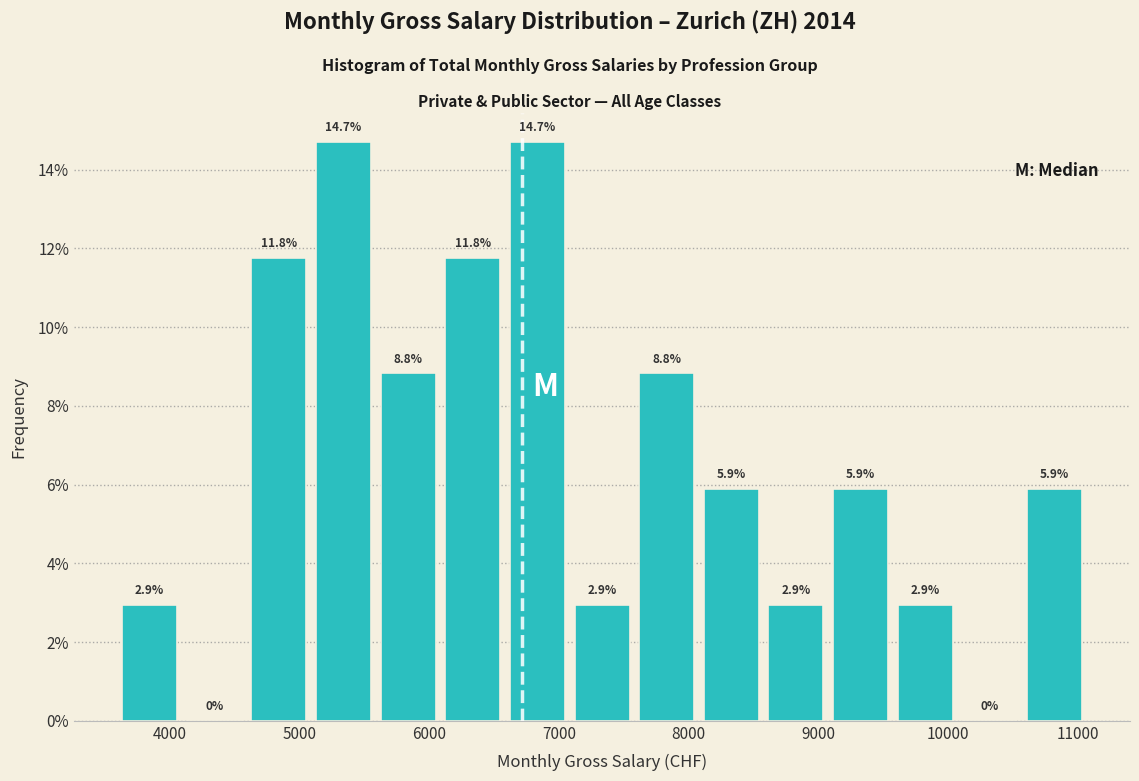

Reading left to right, transcribe this chart: for each bar, give the range it covers on the x-axis and its height. The bar edges are not printed on the chart, so give them approximately, as read against the axis.

3600 to 4100: 2.9
4100 to 4600: 0.0
4600 to 5100: 11.8
5100 to 5600: 14.7
5600 to 6100: 8.8
6100 to 6600: 11.8
6600 to 7100: 14.7
7100 to 7600: 2.9
7600 to 8100: 8.8
8100 to 8600: 5.9
8600 to 9100: 2.9
9100 to 9600: 5.9
9600 to 10100: 2.9
10100 to 10600: 0.0
10600 to 11100: 5.9